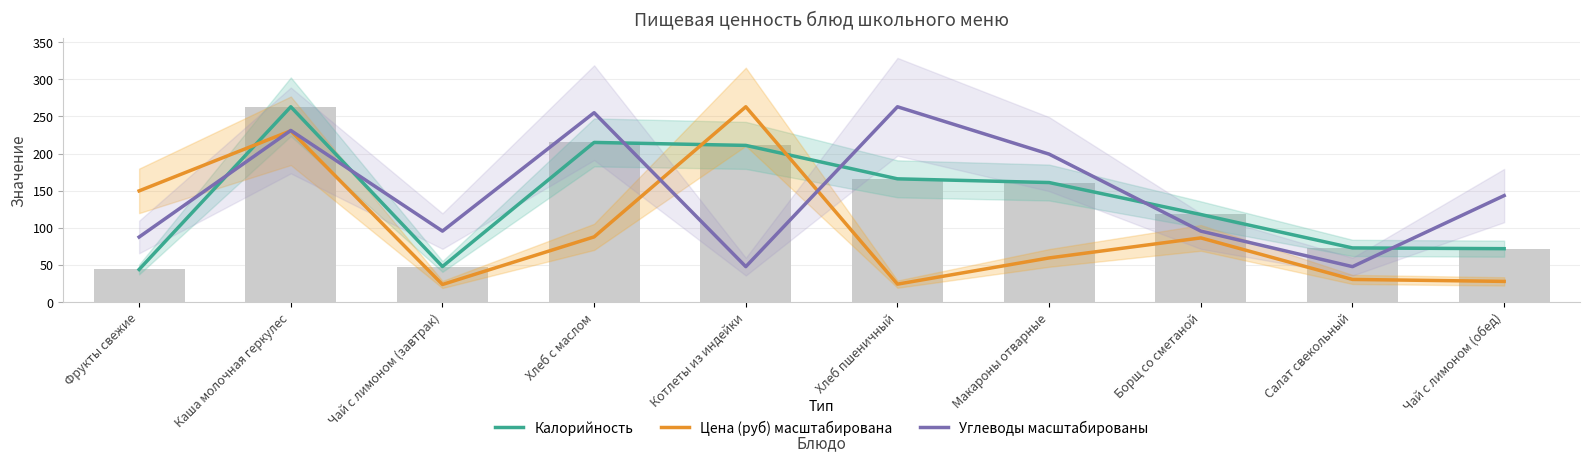

How many series are shown in this chart?

3